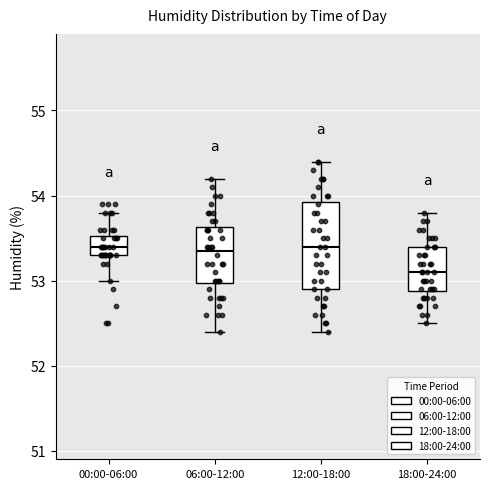

Reading left to right, transcribe this box plot: for each box, give where its median line is, the range the box spans, and where its two whiskers end, as read against the y-axis. The values are not printed on the chart, so give them approximately, as read against the axis.

00:00-06:00: median 53.4, box 53.3 to 53.5, whiskers 53.0 to 53.8
06:00-12:00: median 53.4, box 53.0 to 53.6, whiskers 52.4 to 54.2
12:00-18:00: median 53.4, box 52.9 to 53.9, whiskers 52.4 to 54.4
18:00-24:00: median 53.1, box 52.9 to 53.4, whiskers 52.5 to 53.8